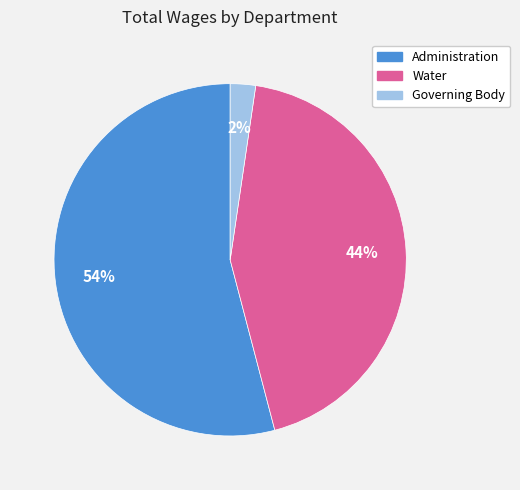

Which slice is the smallest?

Governing Body